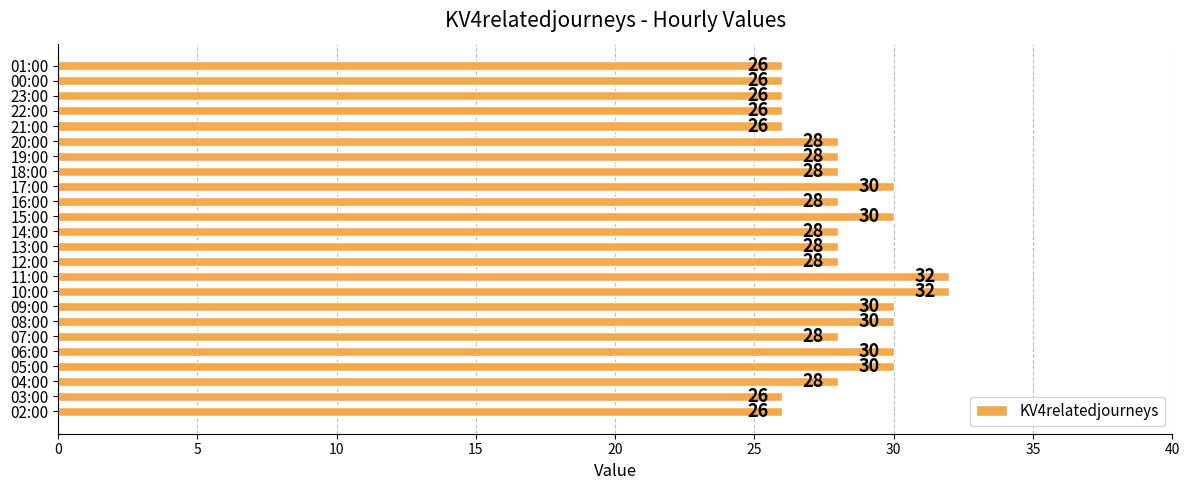

What is the approximate value at 00:00?

26